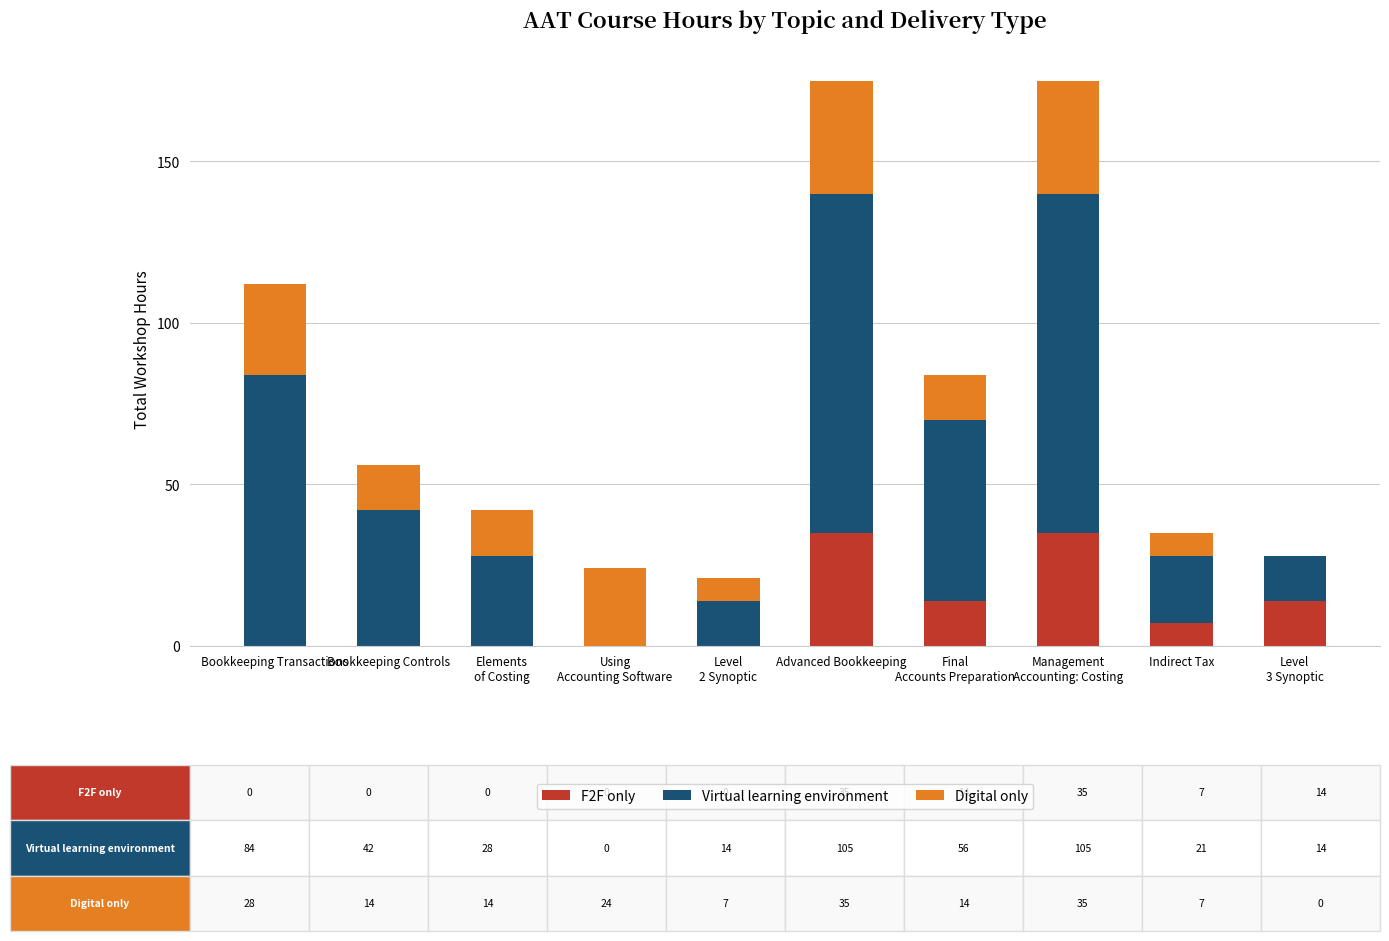

The F2F only series shows 19 at Bookkeeping Transactions. True or false?

False